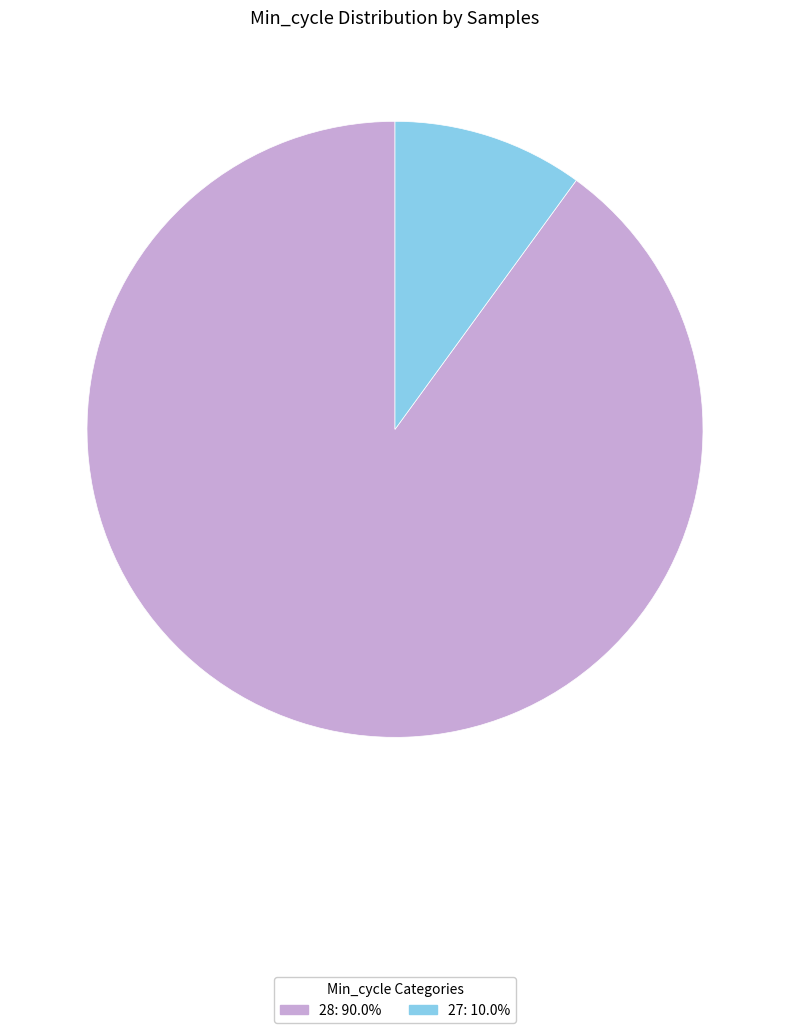

Is there any slice that represents more than half of the pie?

Yes